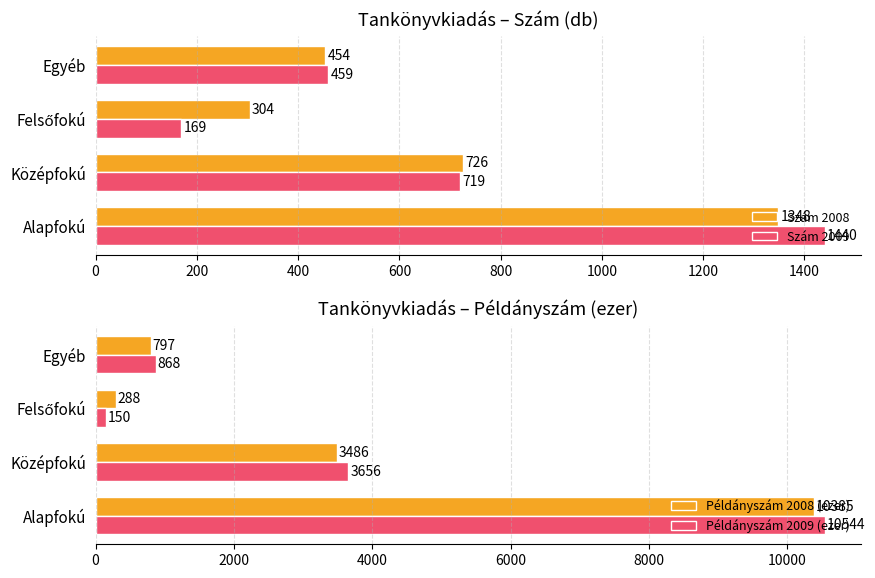

What is the value of the Szám 2008 bar at the 4th from the left?

454.0